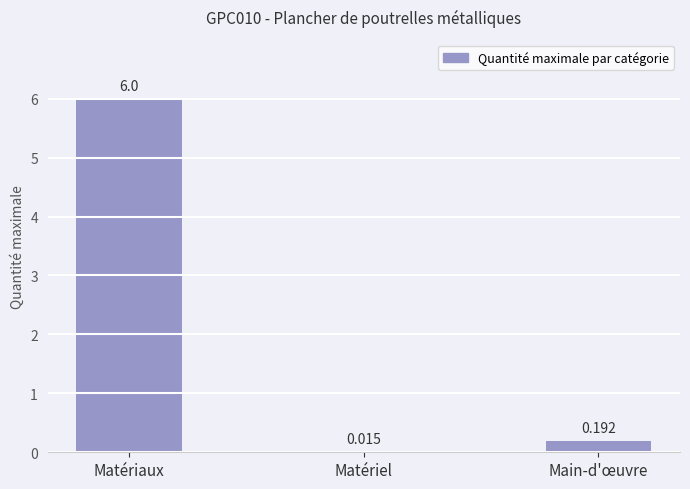

Which has a higher value, Matériel or Main-d'œuvre?

Main-d'œuvre